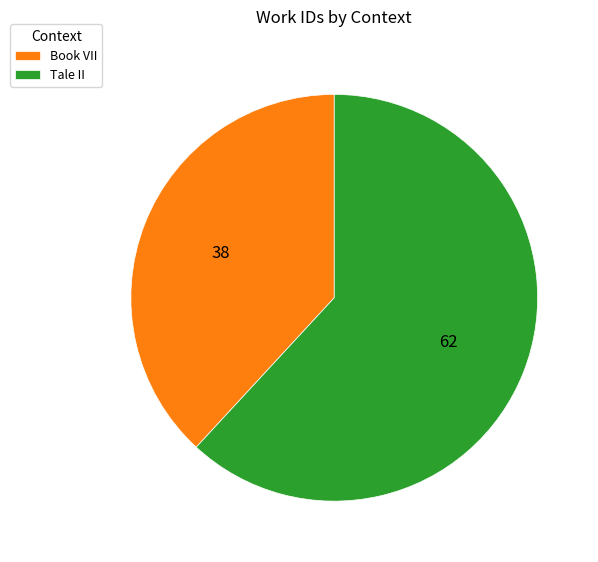

Is it true that Book VII is 52% of the pie?

False